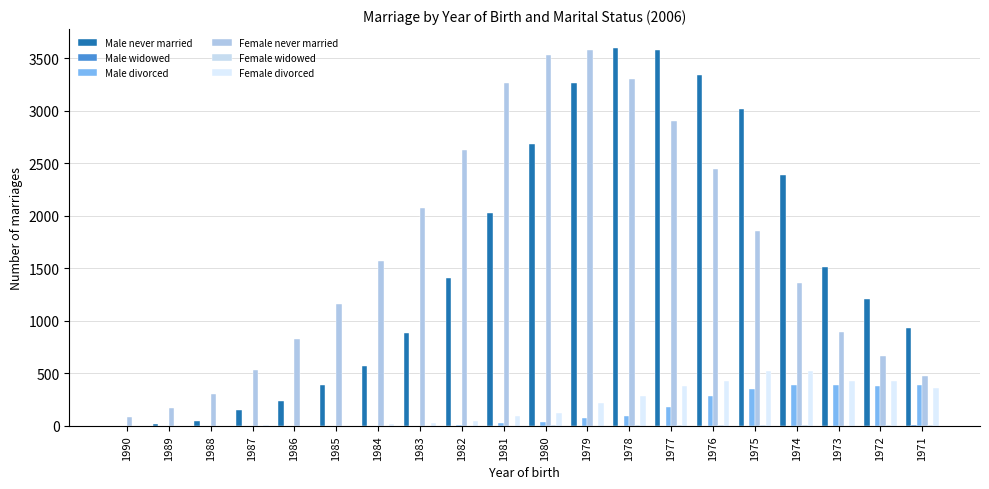

How many groups of bars are there?

20